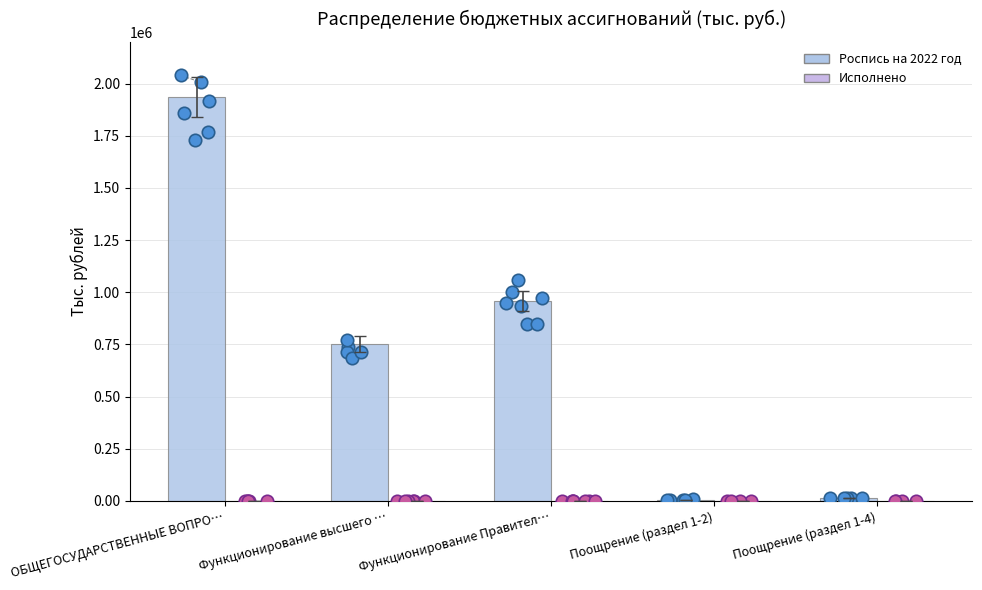

What is the ratio of the value at Функционирование Правител… to the value at Поощрение (раздел 1-2)?

147.9